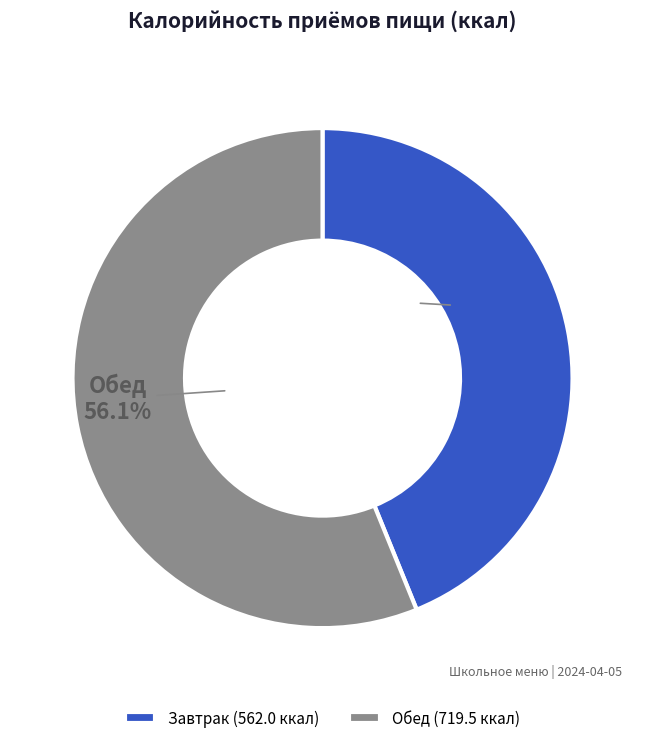

Which category has the biggest portion of the pie?

Обед (719.5 ккал)